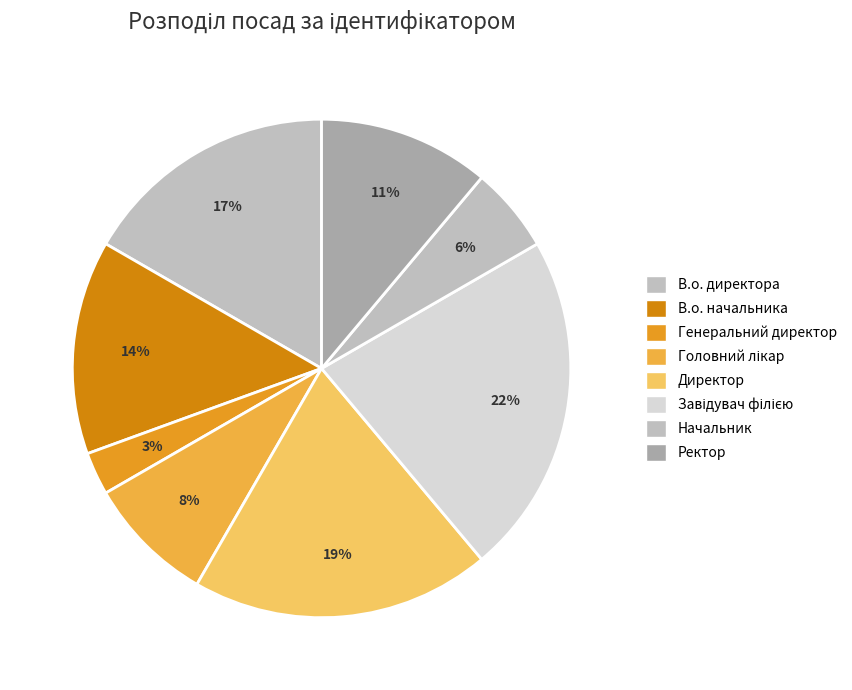

How many segments does this pie chart have?

8